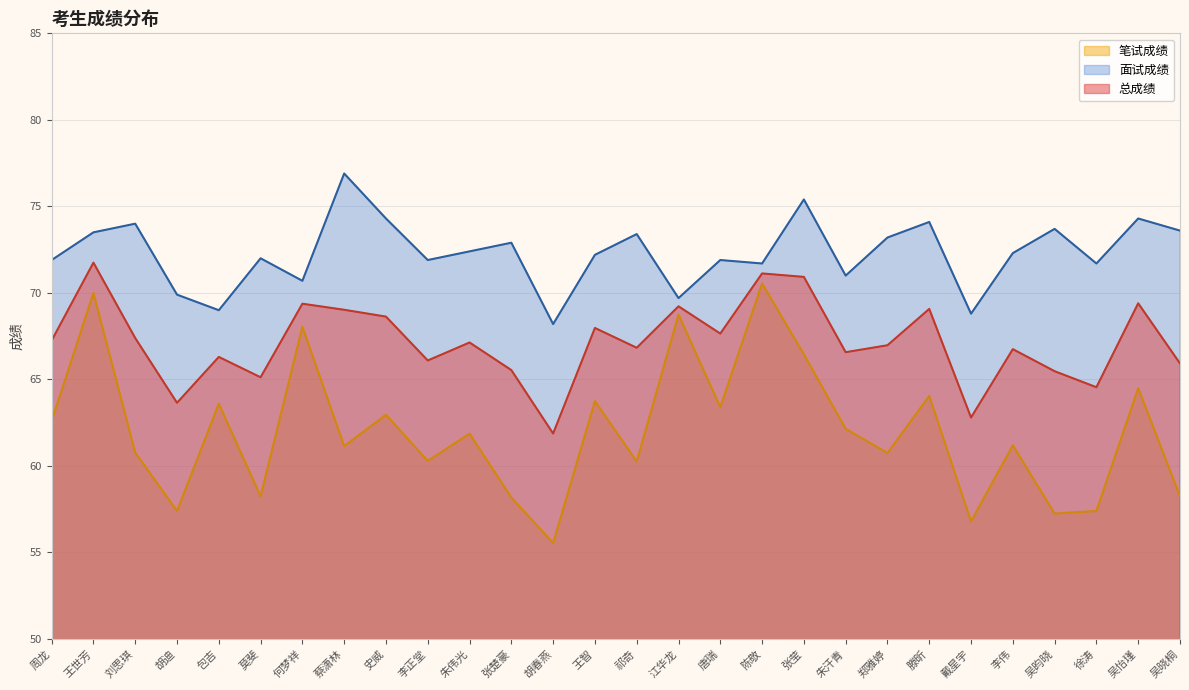

True or false: 笔试成绩 has more than 1 interior local peaks.

True